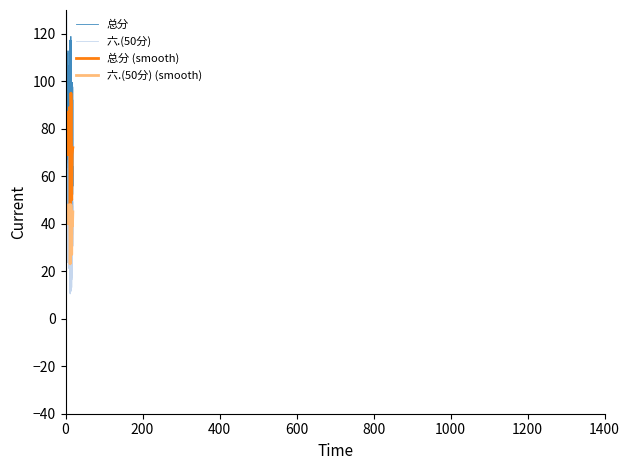

What is the smallest value displayed?

10.4